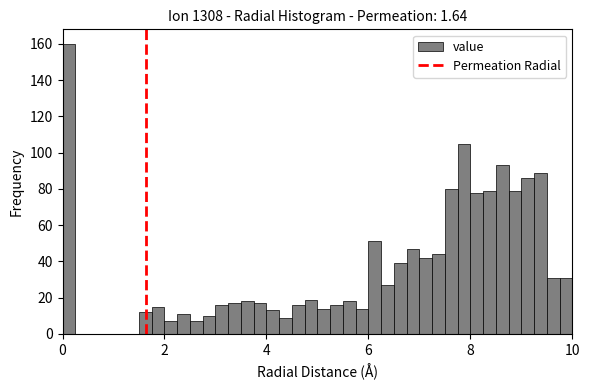

Read against the x-axis, roughly where is the centre of the tallest bar?

0.2